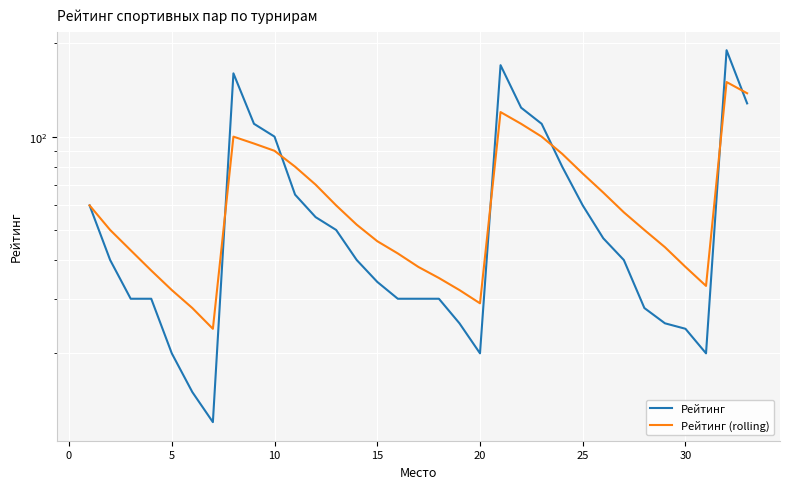

How many times do Рейтинг (rolling) and Рейтинг cross each other?

6